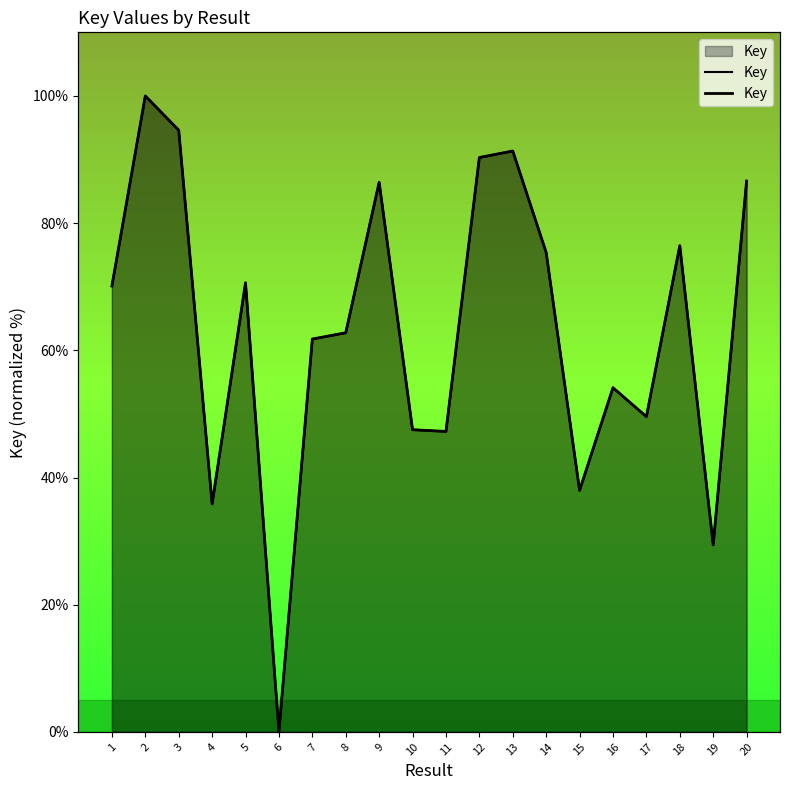

Approximately how many times larger is the value at 17 compared to 1?

0.7